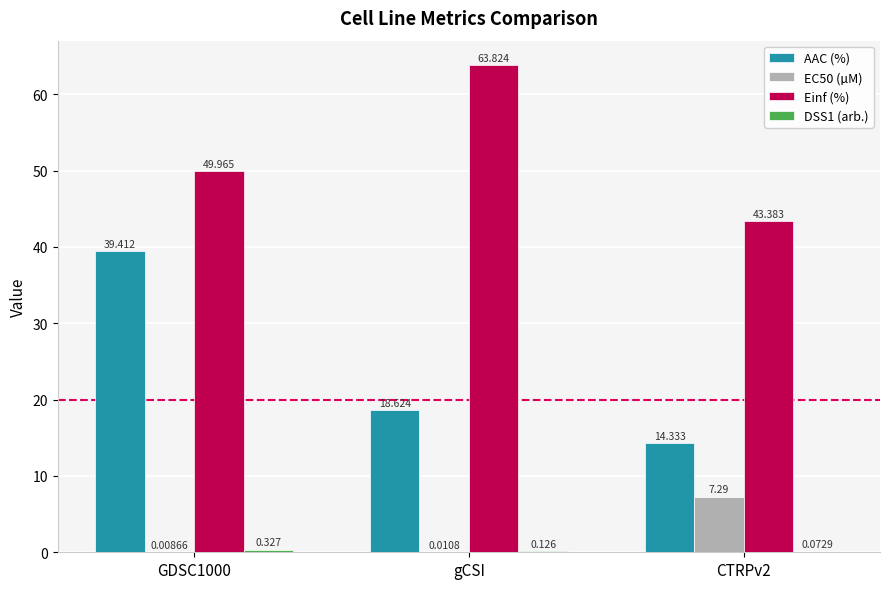

What is the spread (max minus min) of values at GDSC1000?

50.0